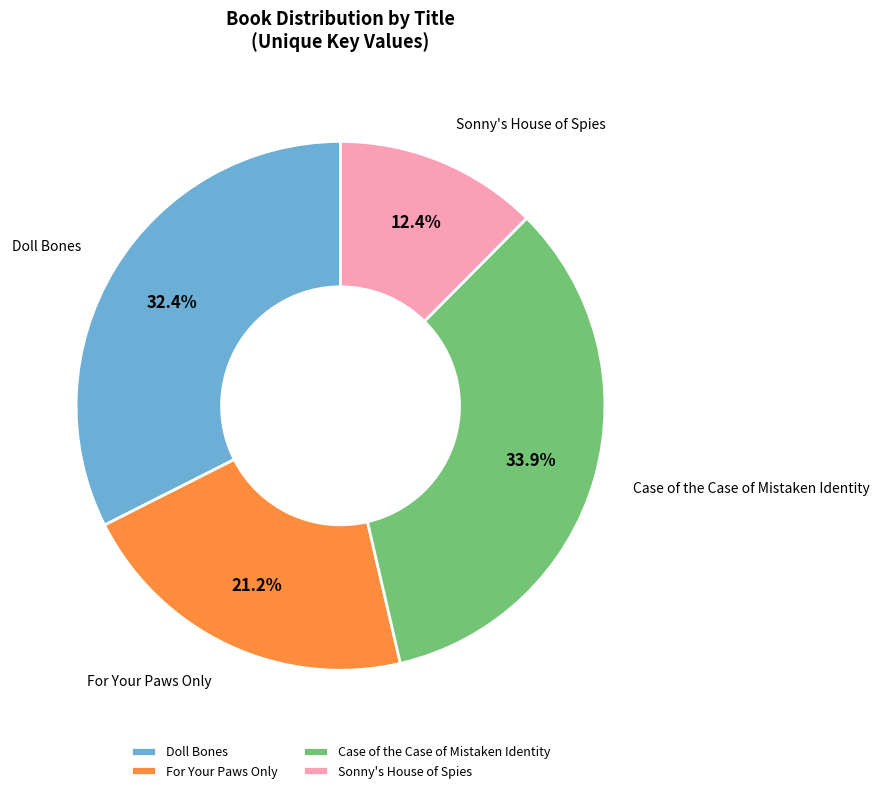

Which slice is the largest?

Case of the Case of Mistaken Identity